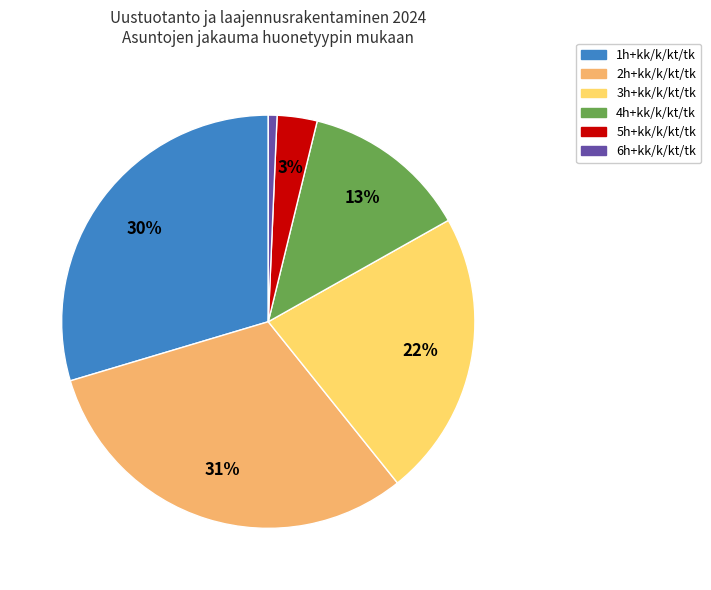

Rank the categories by value from highest to lowest.

2h+kk/k/kt/tk, 1h+kk/k/kt/tk, 3h+kk/k/kt/tk, 4h+kk/k/kt/tk, 5h+kk/k/kt/tk, 6h+kk/k/kt/tk